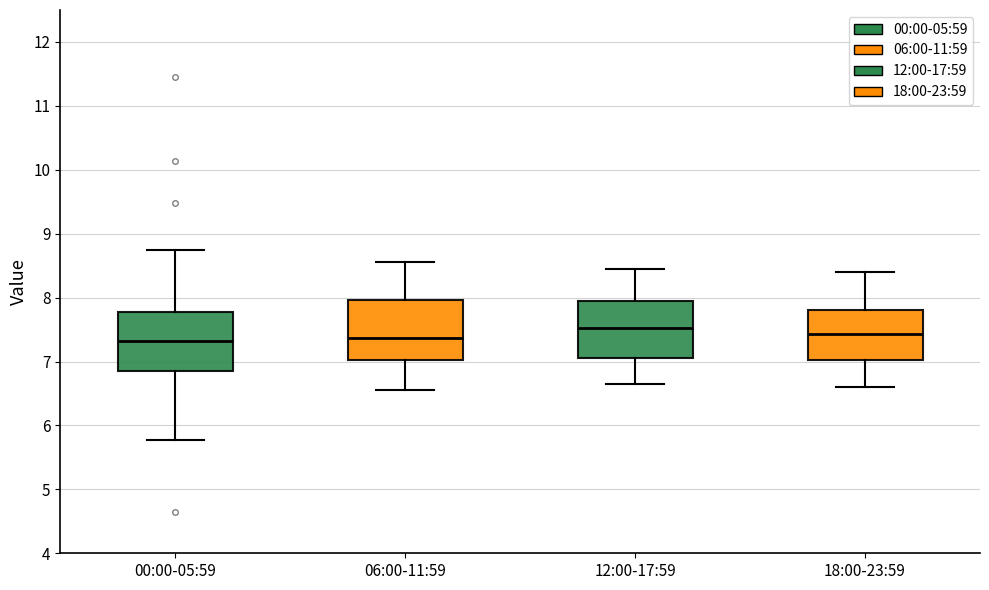

Reading left to right, read every box against the y-axis: the position of its median line, the range the box covers, and the ends of its whiskers. The values are not printed on the chart, so give them approximately, as read against the axis.

00:00-05:59: median 7.3, box 6.9 to 7.8, whiskers 5.8 to 8.8
06:00-11:59: median 7.4, box 7.0 to 8.0, whiskers 6.6 to 8.6
12:00-17:59: median 7.5, box 7.1 to 8.0, whiskers 6.7 to 8.5
18:00-23:59: median 7.4, box 7.0 to 7.8, whiskers 6.6 to 8.4